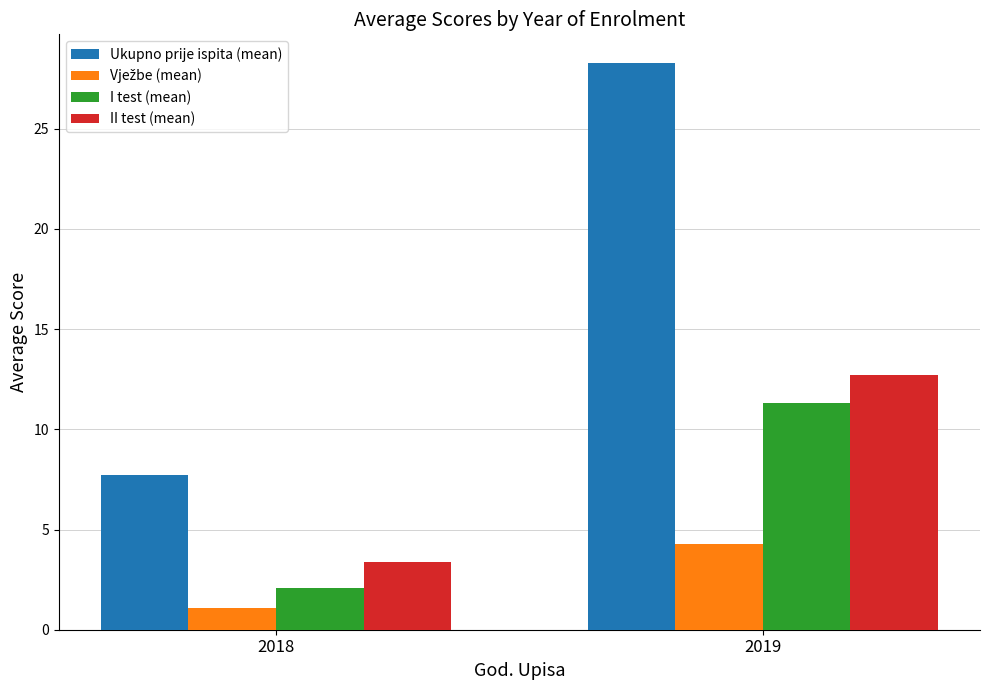

Between 2018 and 2019, which series saw the biggest shift?

Ukupno prije ispita (mean)